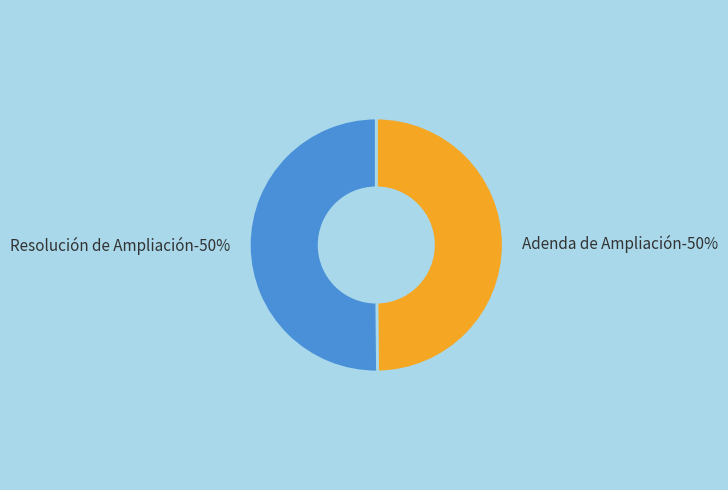

Is it true that Resolución de Ampliación is 50% of the pie?

True